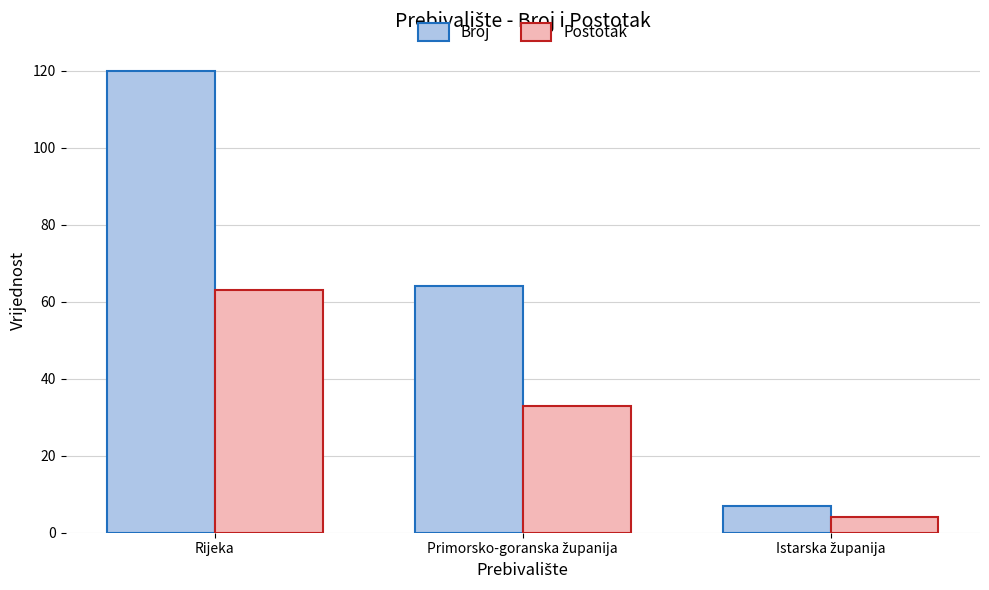

What is the difference between the maximum and minimum values in the Broj series?

113